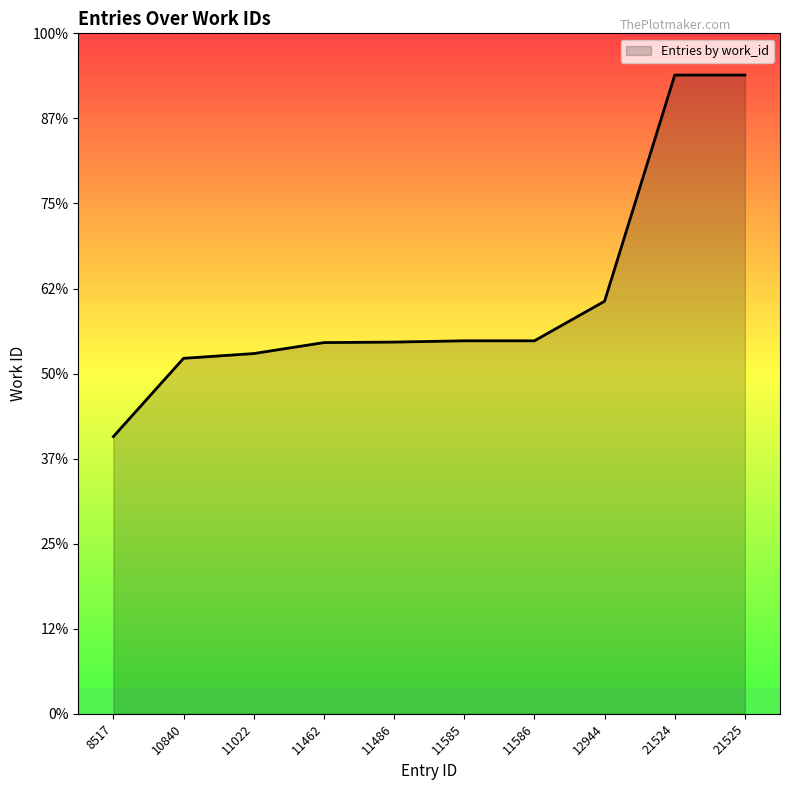

List the labels in order of value, smallest first.

8517, 10840, 11022, 11462, 11486, 11585, 11586, 12944, 21524, 21525